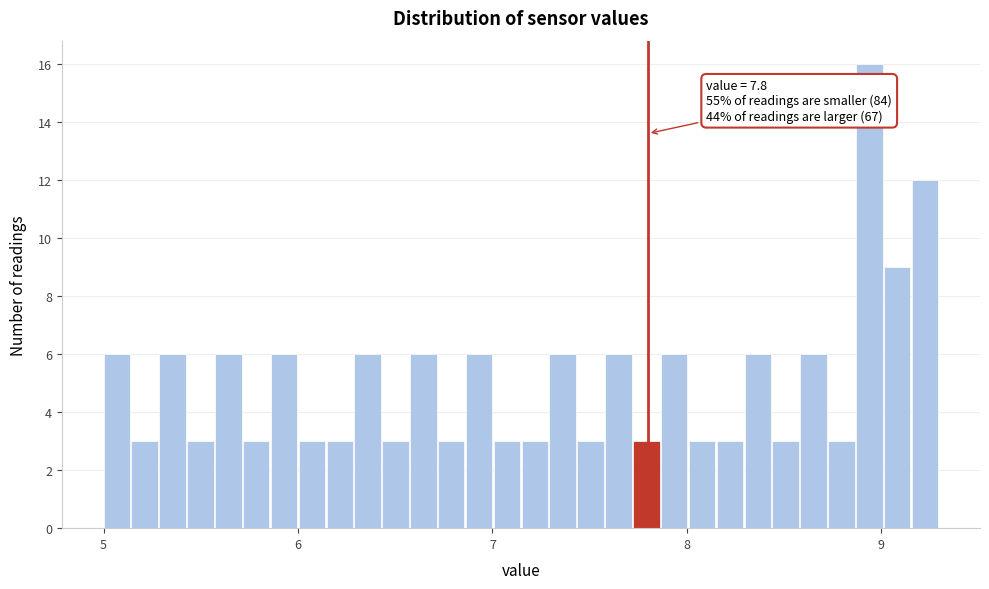

Around what value on the x-axis is the tallest bar? Give the approximate position of its centre, as read against the axis.

8.9